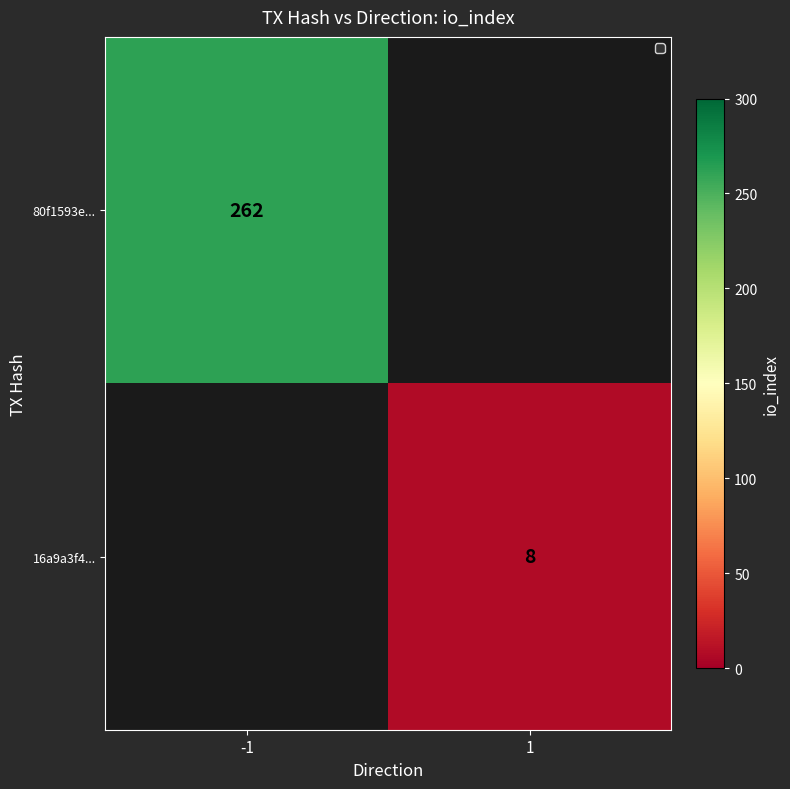

The value of 80f1593e589d7df2b02e6d19dc5135b779410d5 at 1 is 416. True or false?

False